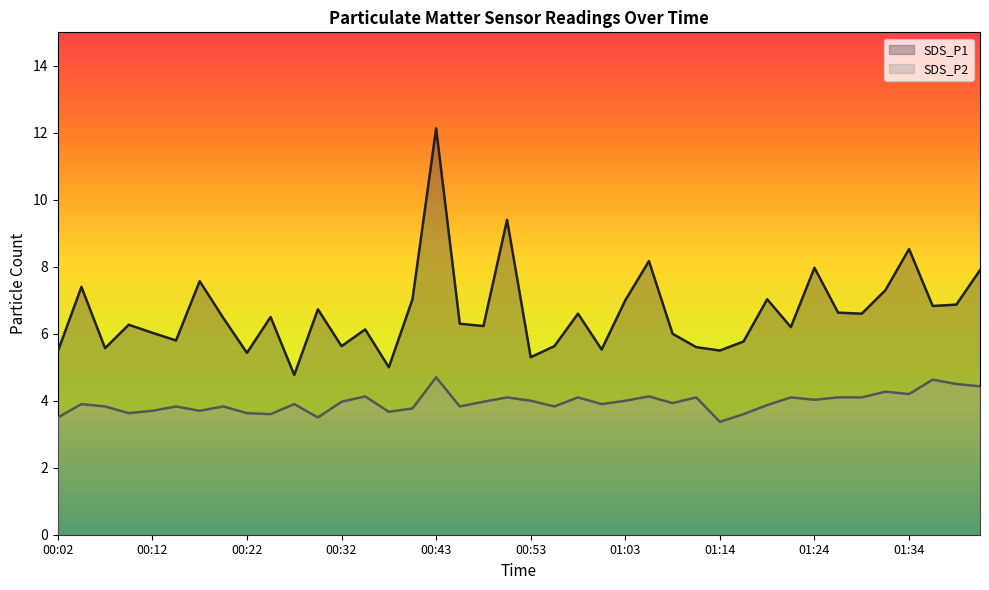

The SDS_P1 series shows 6.5 at 00:20. True or false?

True